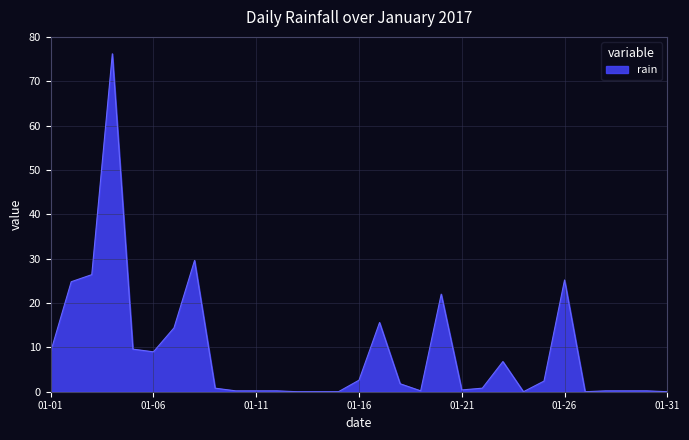

Does the chart have visible grid lines?

Yes